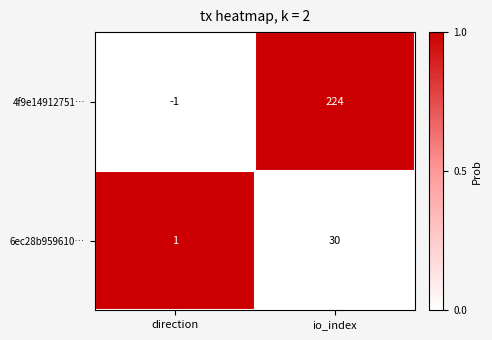

Is it true that 6ec28b959610… equals 30 at io_index?

True